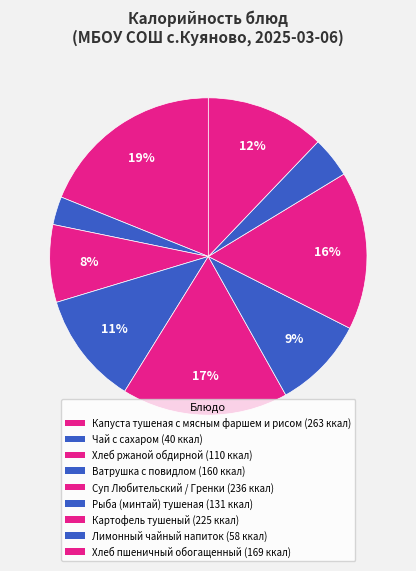

How many slices are in this pie chart?

9